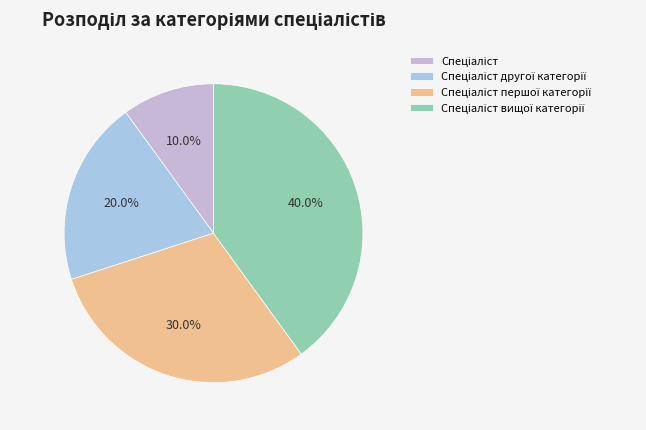

How many segments does this pie chart have?

4